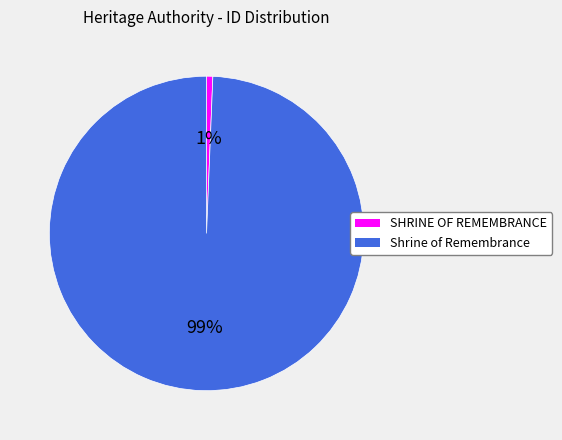

To the nearest percent, what is the average slice percentage?

50%